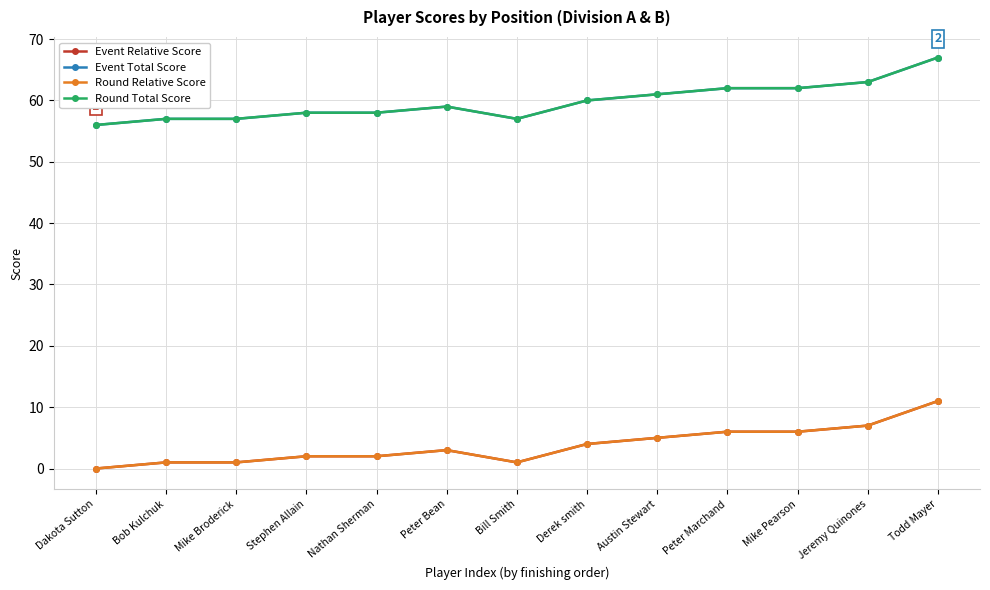

Which series changed the most between Stephen Allain and Peter Marchand?

Event Relative Score